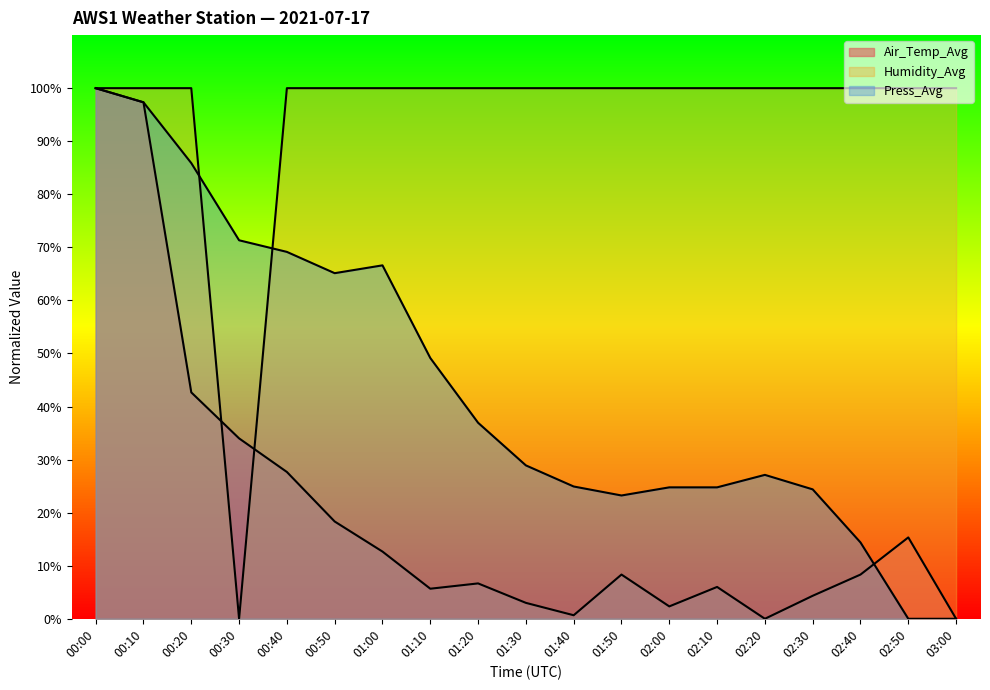

What are all the series names shown in the legend?

Air_Temp_Avg, Humidity_Avg, Press_Avg